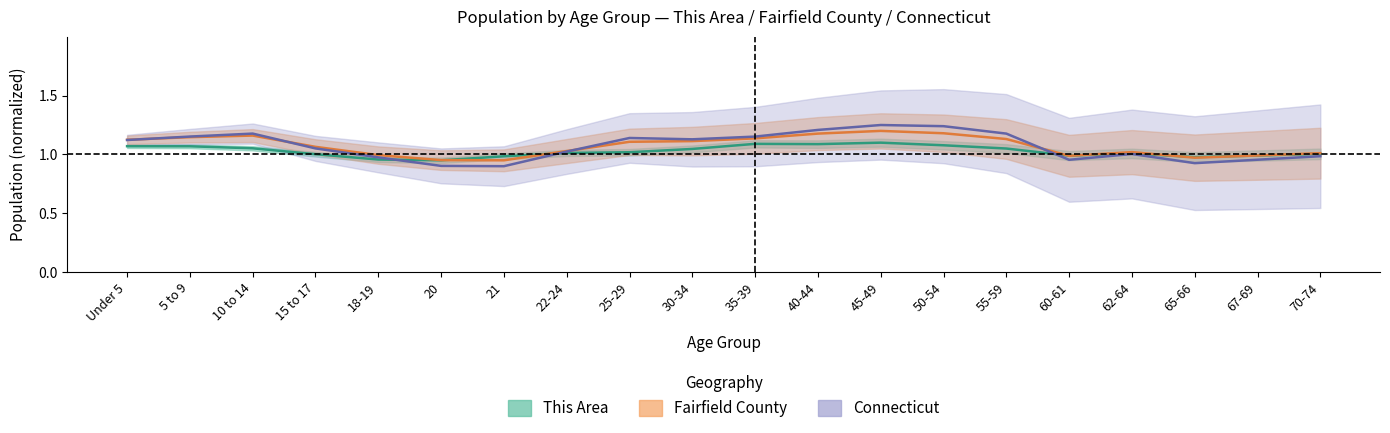

Where is the first local maximum for Fairfield County?

10 to 14